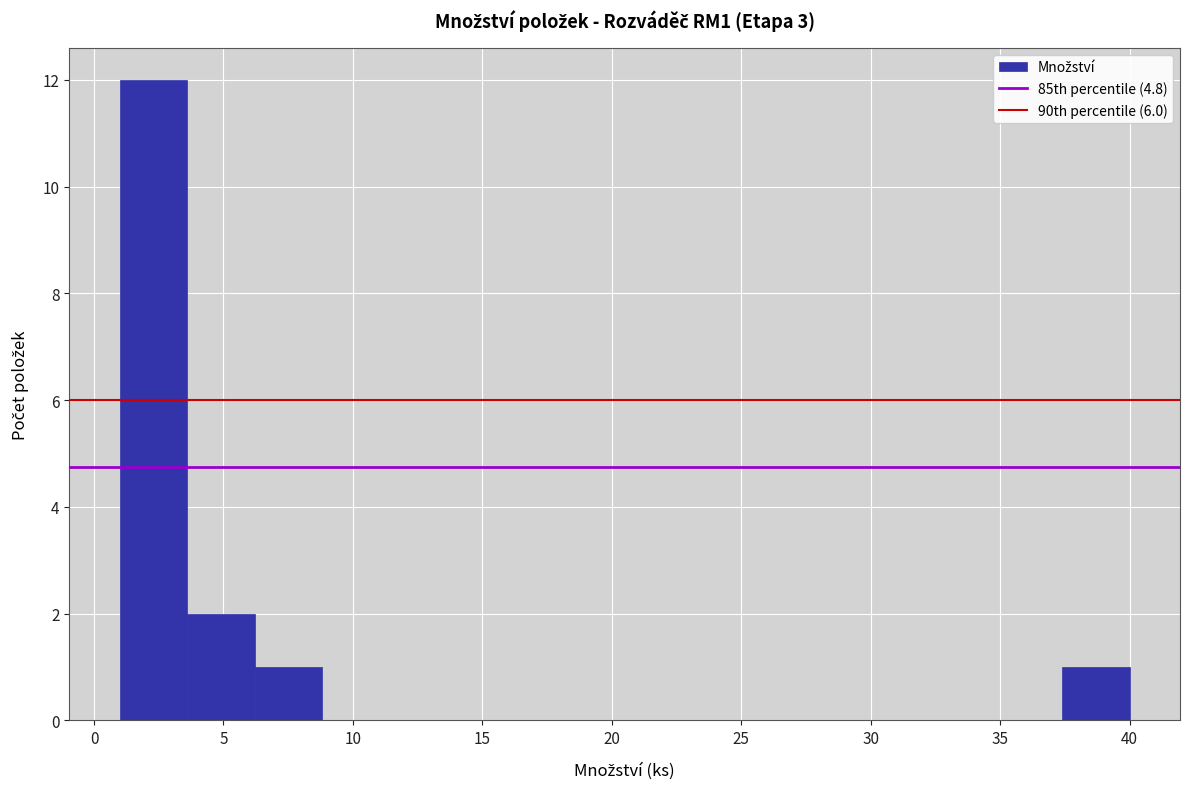

Reading left to right, transcribe this chart: for each bar, give the range it covers on the x-axis and its height. Neither the bar edges nor the heights are printed on the chart, so give them approximately, as read against the axes.

1.0 to 3.6: 12
3.6 to 6.2: 2
6.2 to 8.8: 1
8.8 to 11.4: 0
11.4 to 14.0: 0
14.0 to 16.6: 0
16.6 to 19.2: 0
19.2 to 21.8: 0
21.8 to 24.4: 0
24.4 to 27.0: 0
27.0 to 29.6: 0
29.6 to 32.2: 0
32.2 to 34.8: 0
34.8 to 37.4: 0
37.4 to 40.0: 1